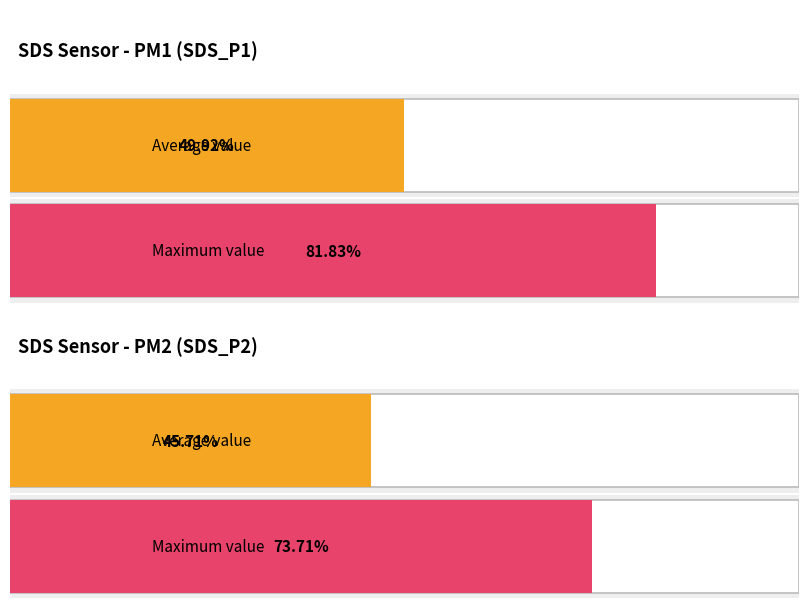

Which series has the largest total across all categories?

SDS_P1